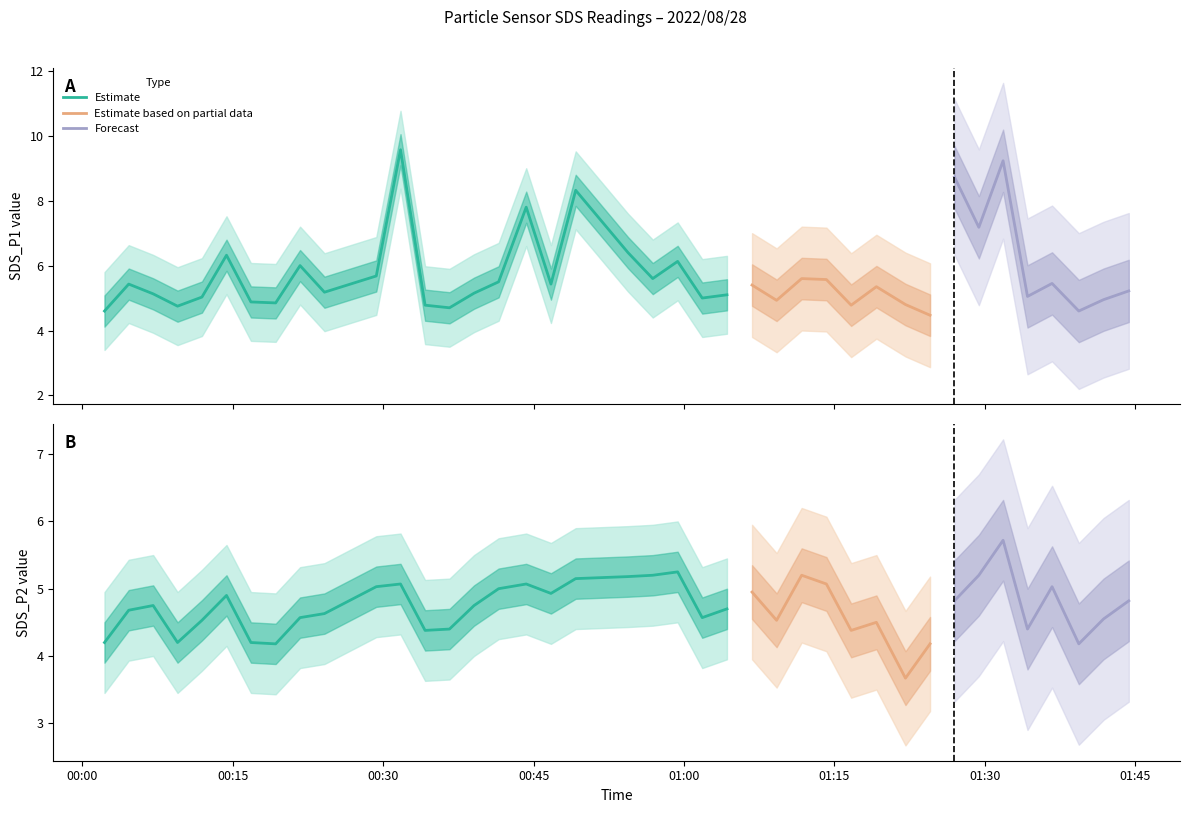

List the series in order of their overall mean, highest first.

SDS_P1, SDS_P2